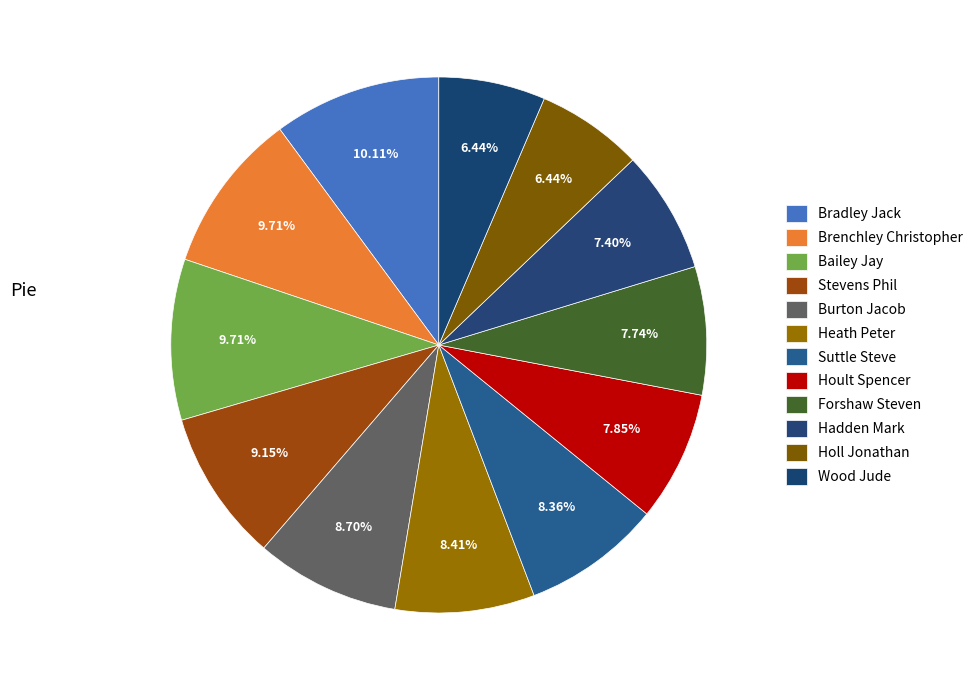

How many segments does this pie chart have?

12